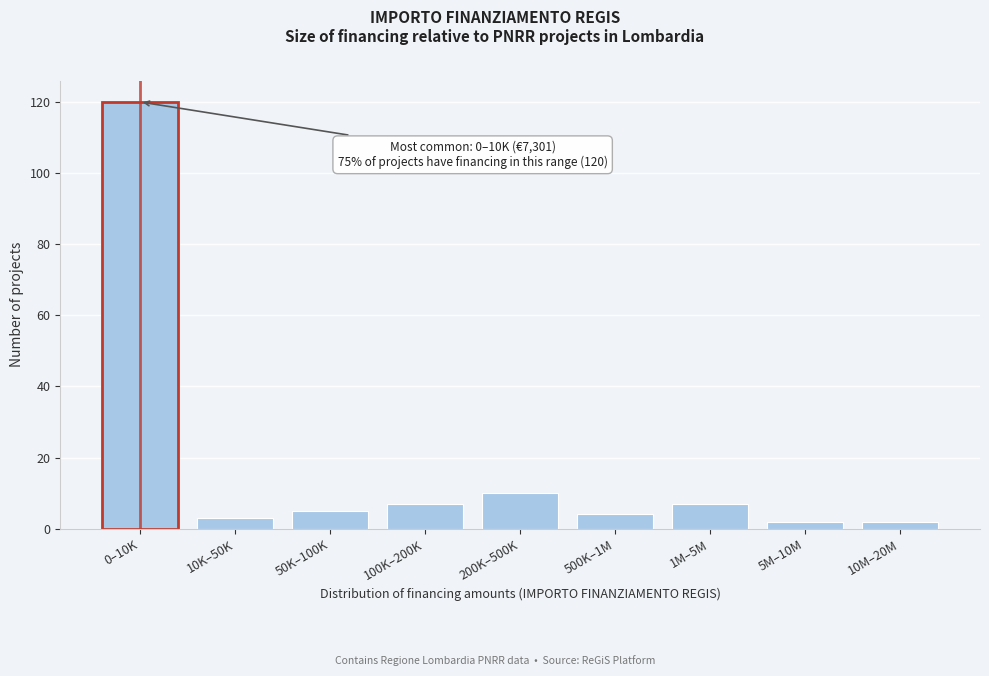

Reading right to left, what are all the values shown in this chart?

10M–20M=2	5M–10M=2	1M–5M=7	500K–1M=4	200K–500K=10	100K–200K=7	50K–100K=5	10K–50K=3	0–10K=120